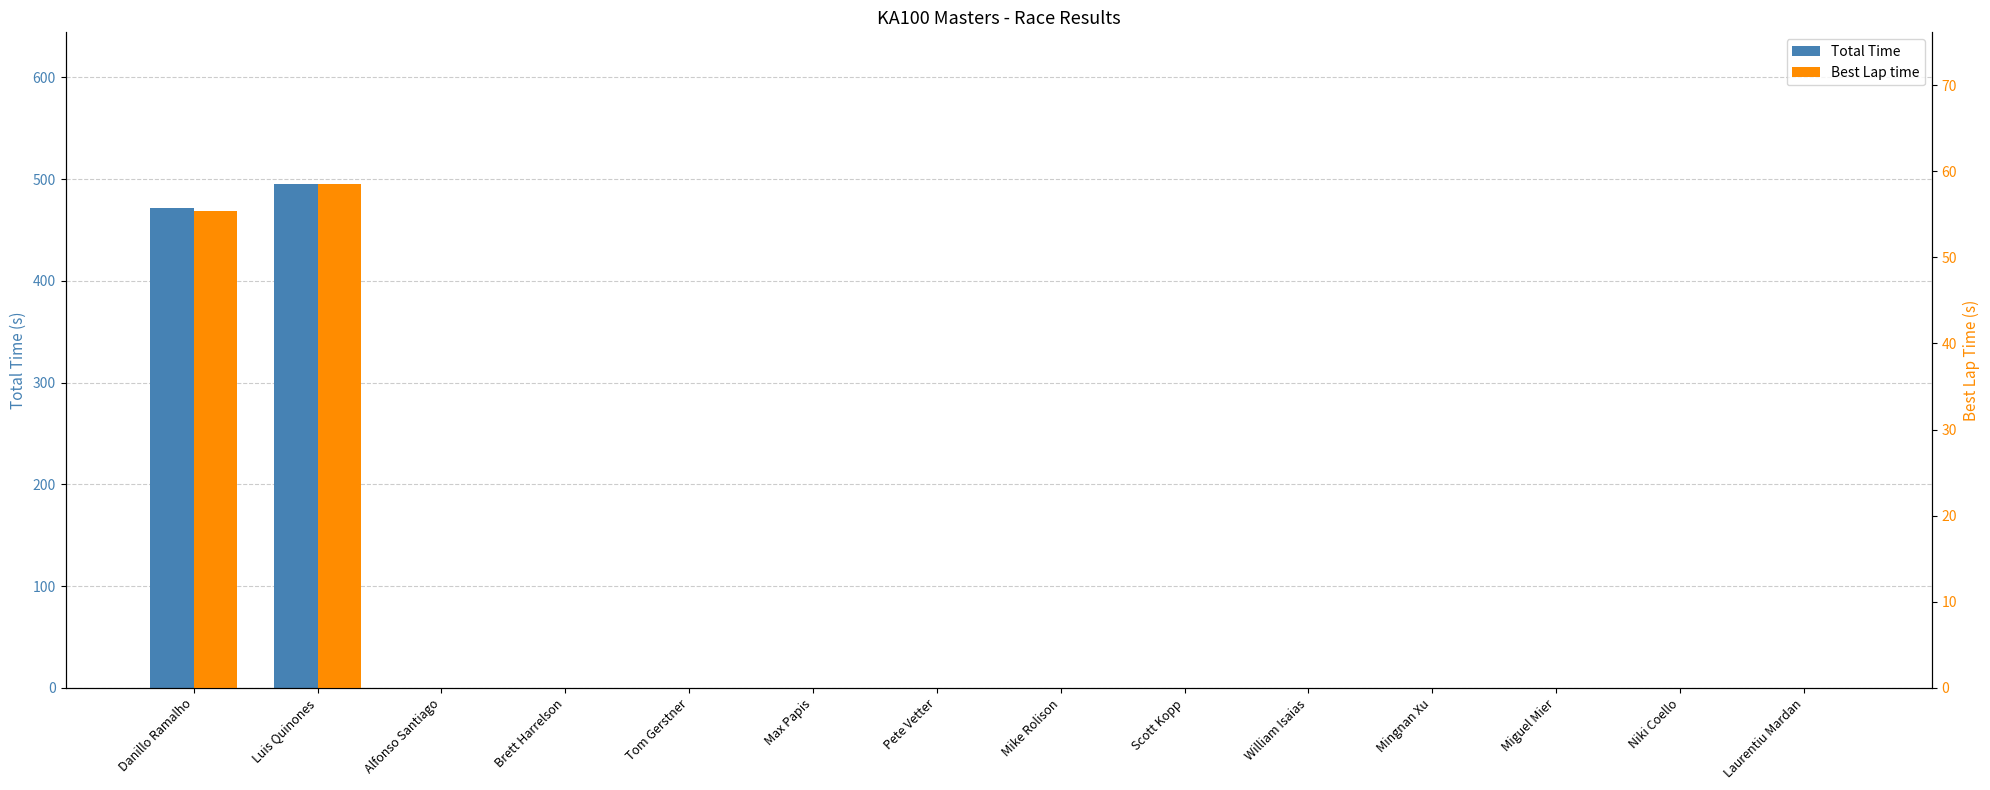

At which label is Best Lap time closest to 29?

Danillo Ramalho